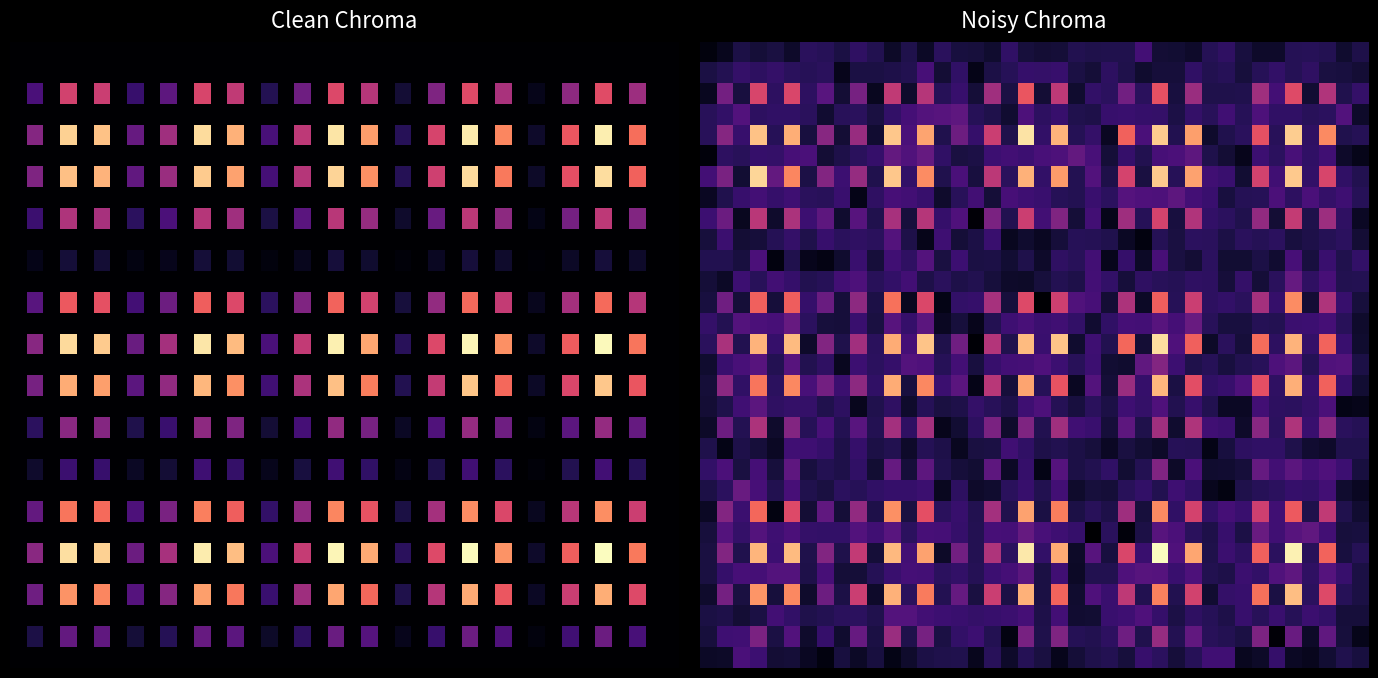

At how many categories does at least one series exceed 940?

12